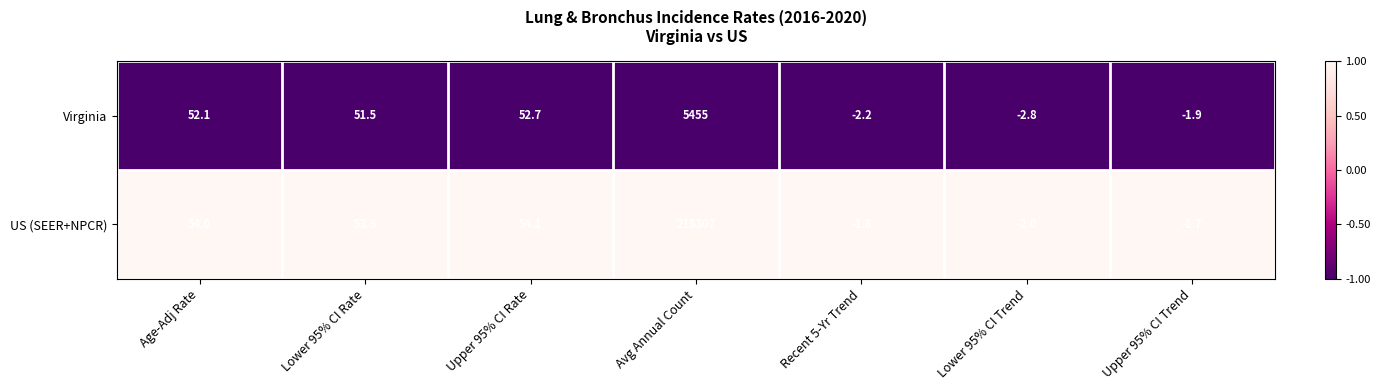

Read the Virginia value at Recent 5-Yr Trend.

-2.2